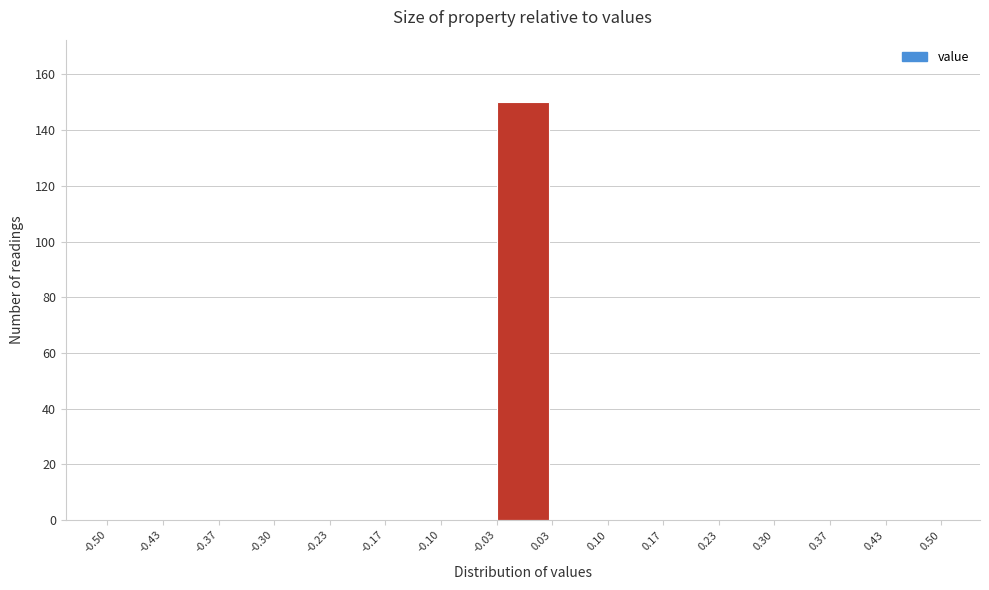

Which range on the x-axis has the tallest bar?

-0.03 to 0.03